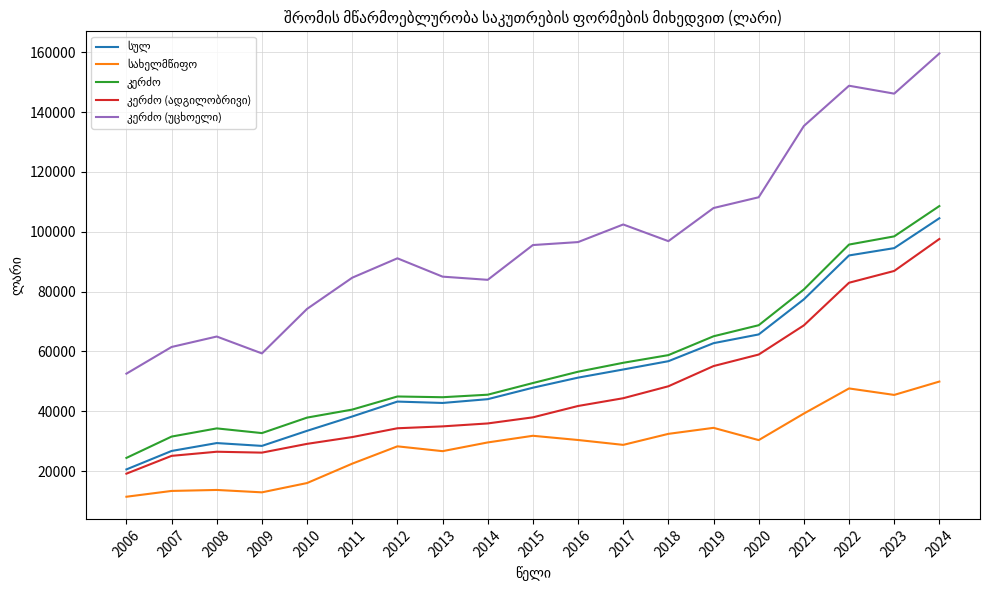

What is the total value across all series at 2023?

471561